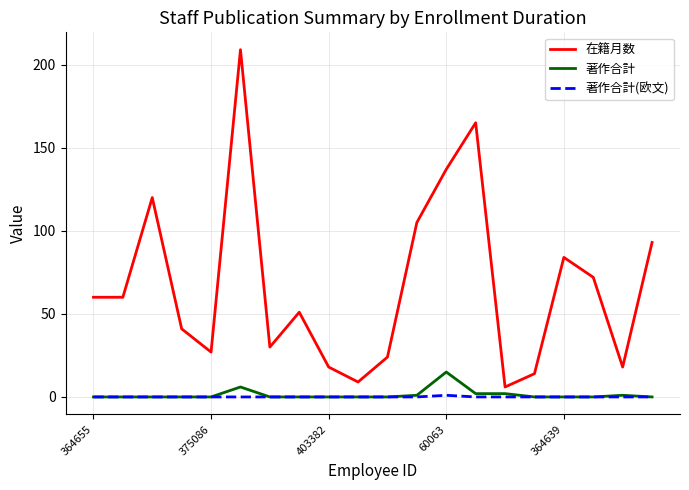

Count the number of data series in this chart.

3